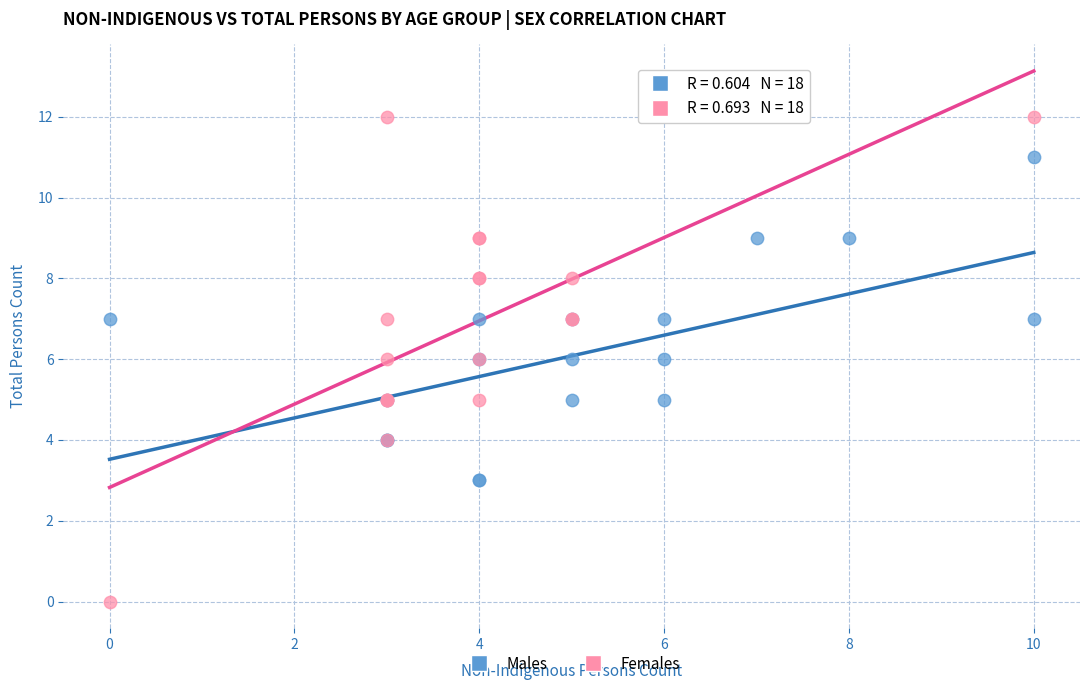

Which series contains the highest Y value?

Females